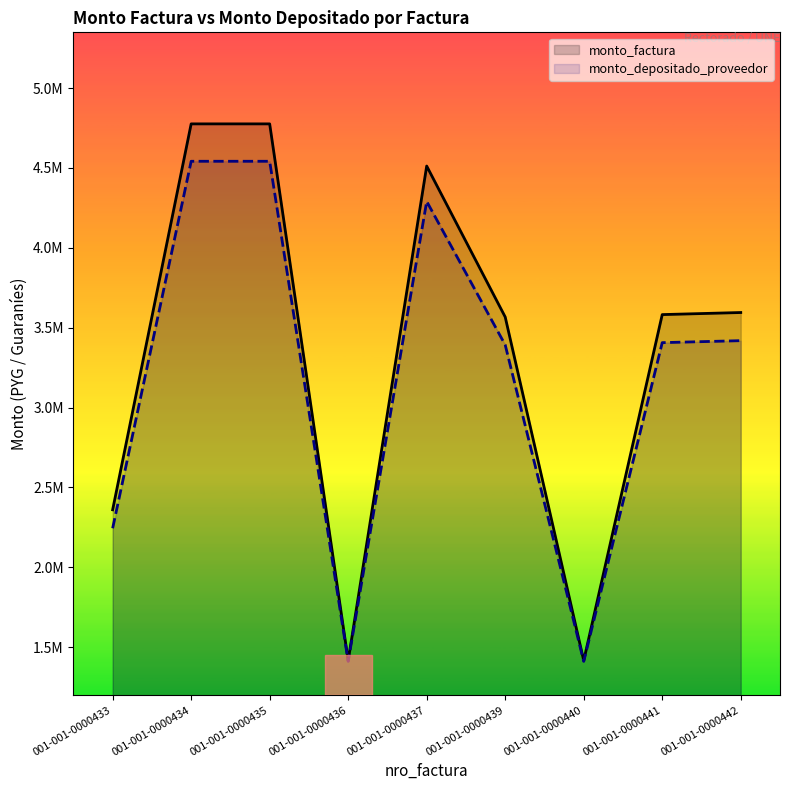

What is the value of the monto_depositado_proveedor point at the 6th from the left?

3392152